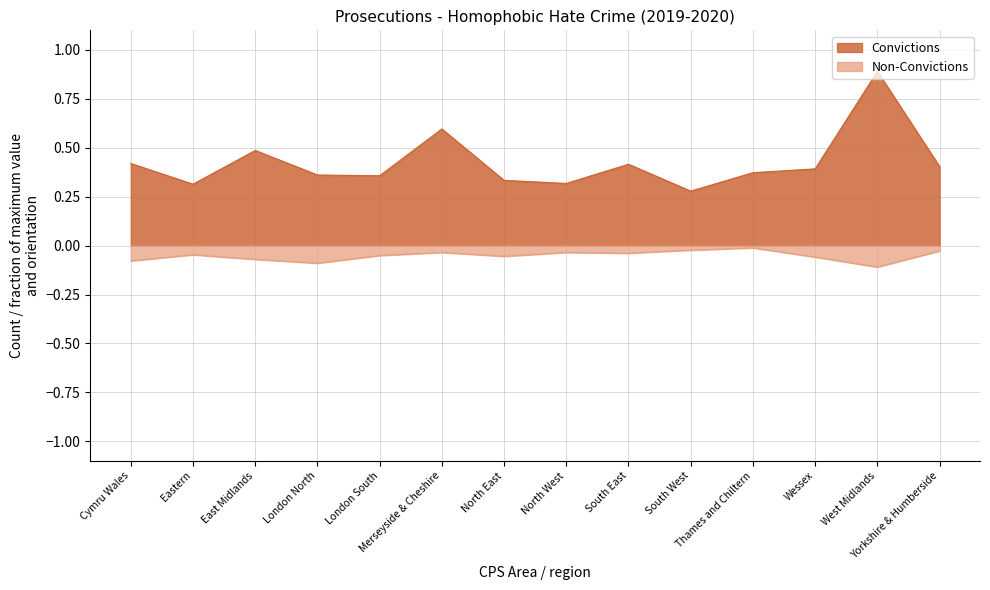

Count the number of categories in the chart.

14